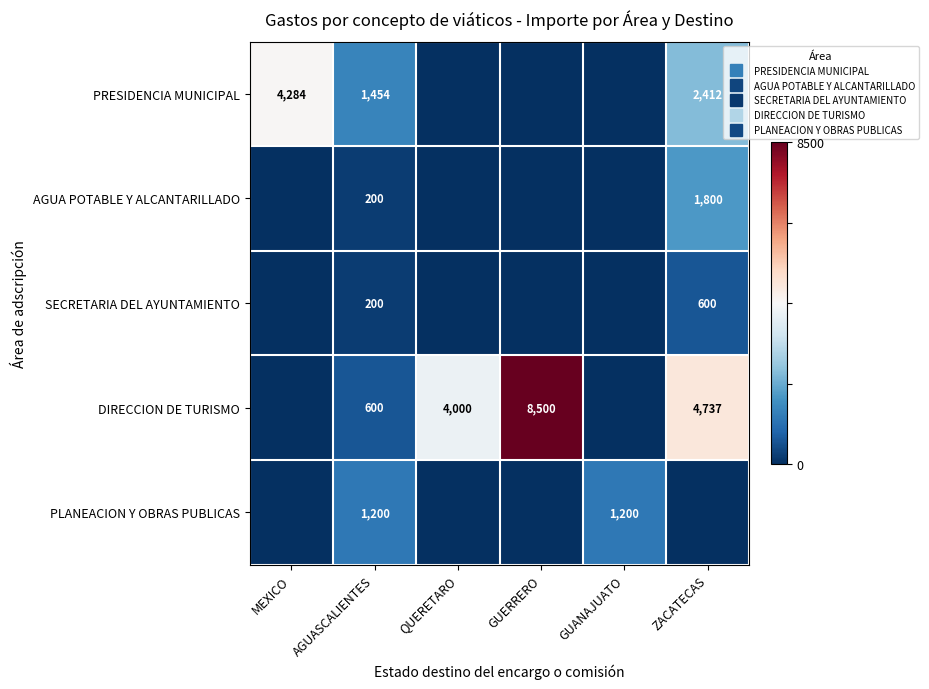

The PLANEACION Y OBRAS PUBLICAS series shows 0.2 at AGUASCALIENTES. True or false?

False